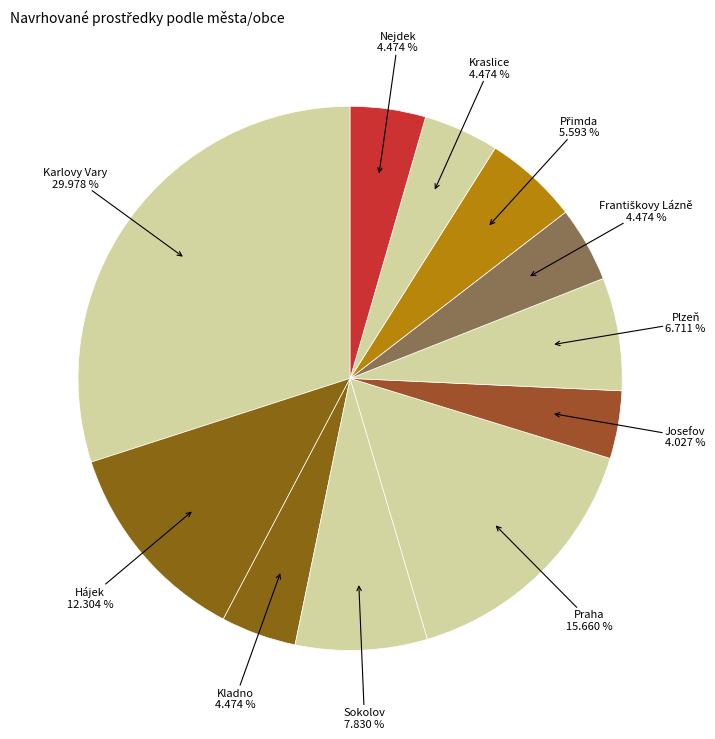

True or false: Josefov accounts for 10% of the total.

False